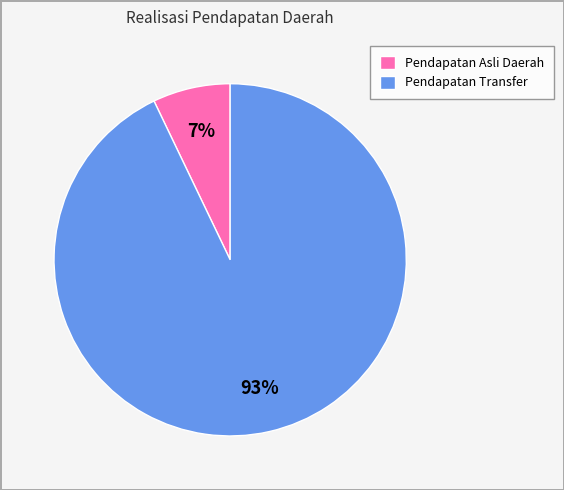

Which category accounts for the majority?

Pendapatan Transfer